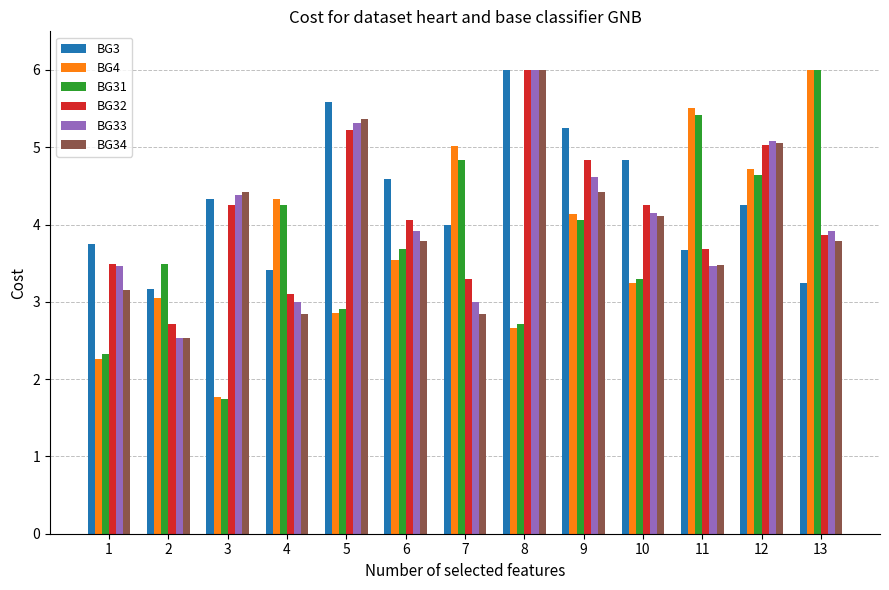

What is the maximum value shown in the chart?

6.0